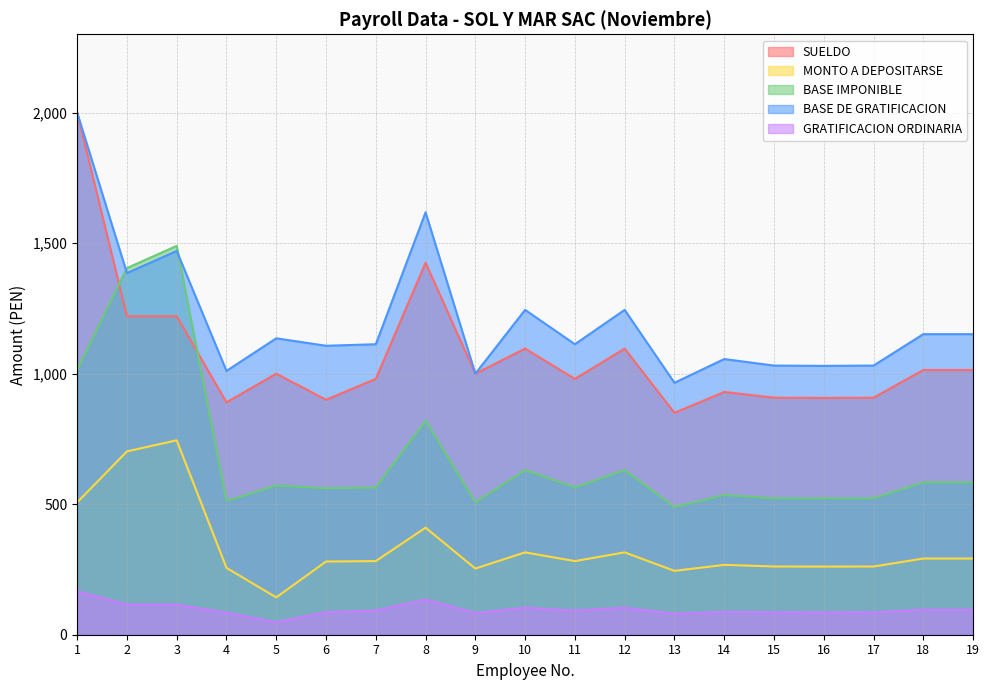

Reading left to right, extract all data points from this chart.

SUELDO: 2000.0	1220.0	1220.0	890.0	1000.0	900.0	980.0	1425.0	1000.0	1096.0	980.0	1096.0	850.0	930.0	908.0	907.0	908.0	1014.0	1014.0
MONTO A DEPOSITARSE: 506.9	702.2	744.7	256.1	142.9	280.3	282.0	410.1	253.5	315.4	282.0	315.4	244.6	267.6	261.3	261.0	261.3	291.8	291.8
BASE IMPONIBLE: 1013.9	1404.5	1489.5	512.3	571.7	560.6	564.1	820.2	506.9	630.9	564.1	630.9	489.2	535.3	522.6	522.1	522.6	583.6	583.6
BASE DE GRATIFICACION: 2000.0	1385.2	1470.2	1010.5	1135.4	1106.9	1112.7	1618.0	1000.0	1244.4	1112.7	1244.4	965.1	1055.9	1031.0	1029.8	1031.0	1151.3	1151.3
GRATIFICACION ORDINARIA: 166.7	115.4	115.4	84.2	47.8	86.6	92.7	134.8	83.3	103.7	92.7	103.7	80.4	88.0	85.9	85.8	85.9	95.9	95.9